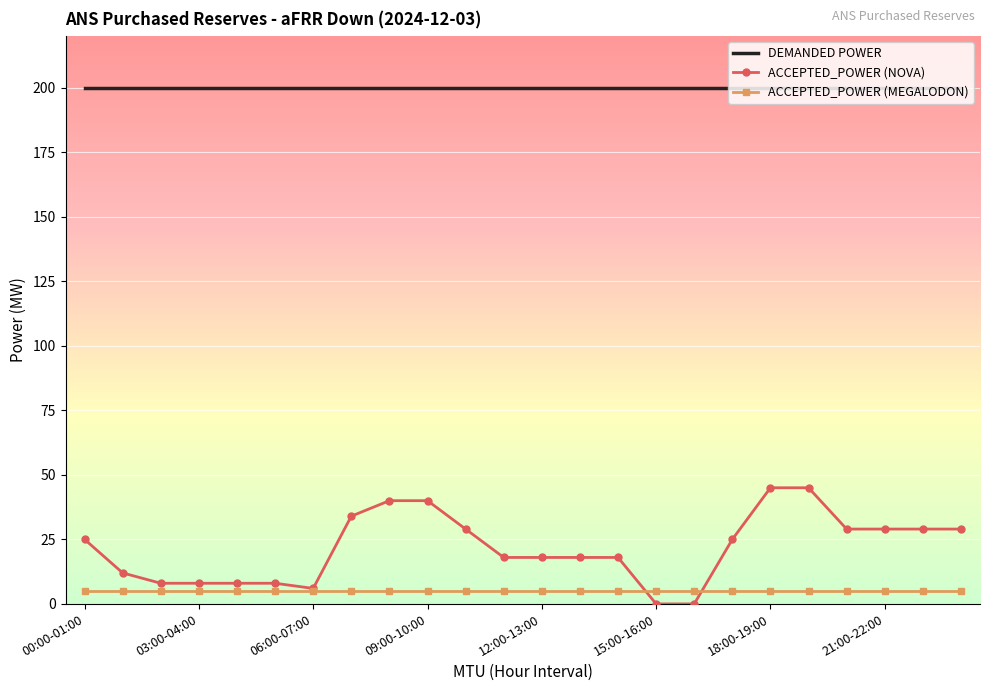

Which series has the largest range (max minus min)?

ACCEPTED_POWER (NOVA)